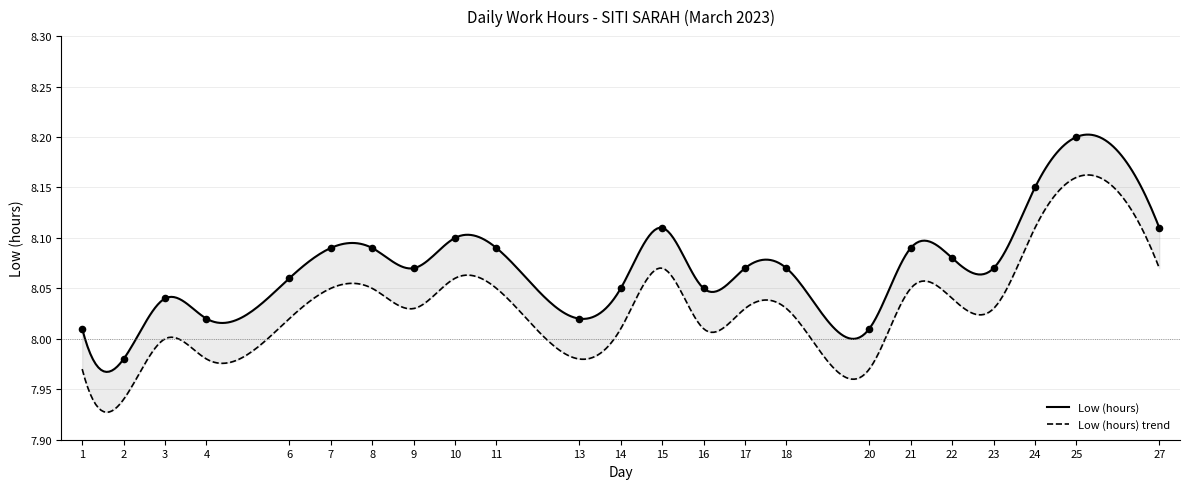

What is the ratio of the value at 9 to the value at 13?

1.0